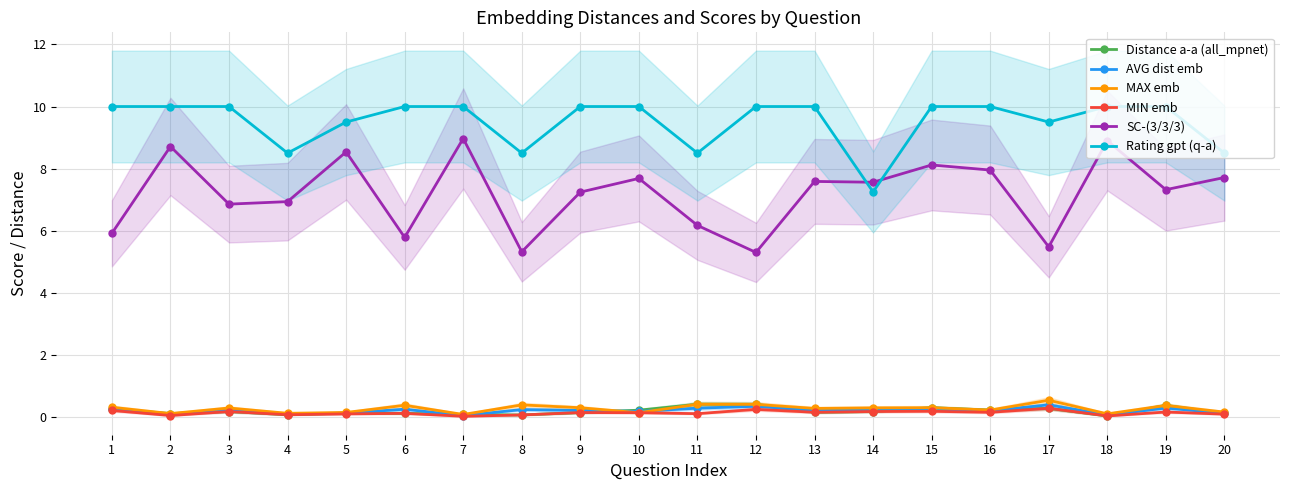

Which has a higher value, 6 or 14?

14